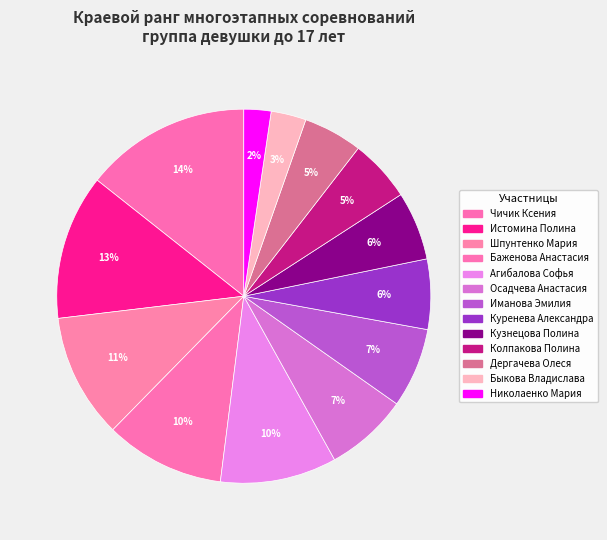

How many slices are in this pie chart?

13